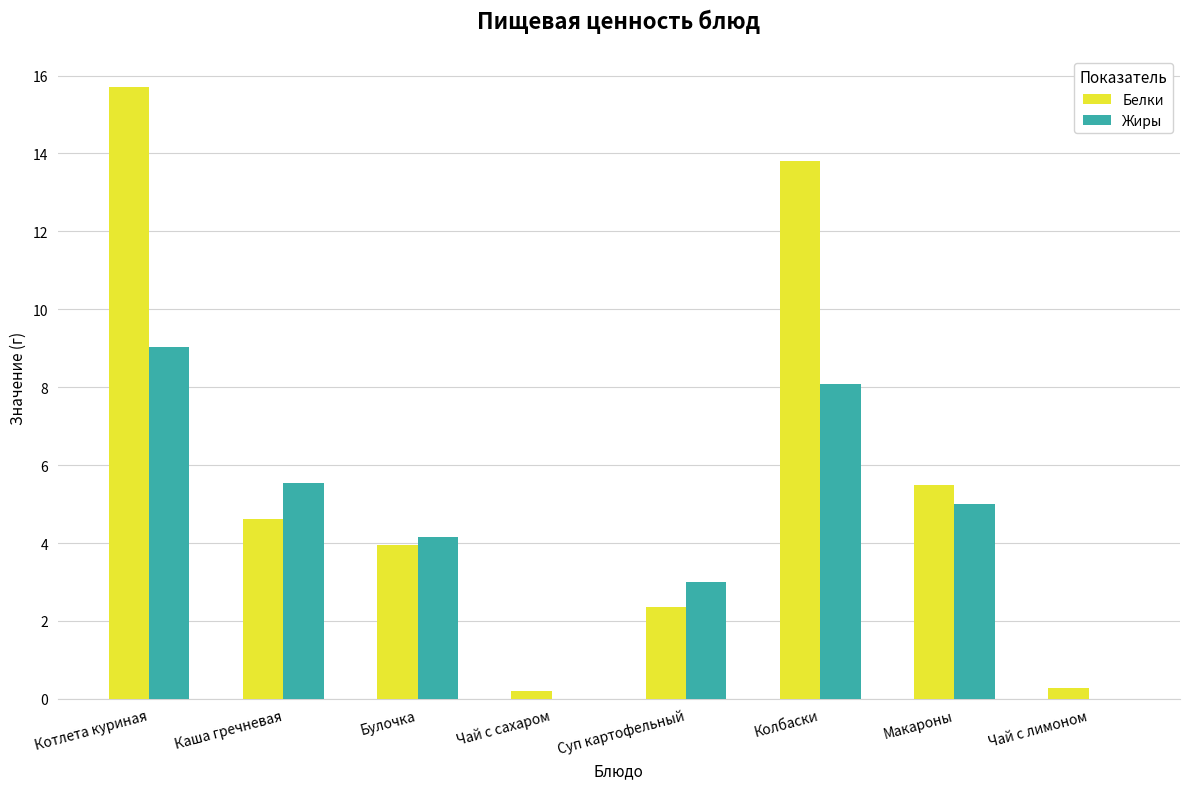

What is the sum of all Белки values?

46.4